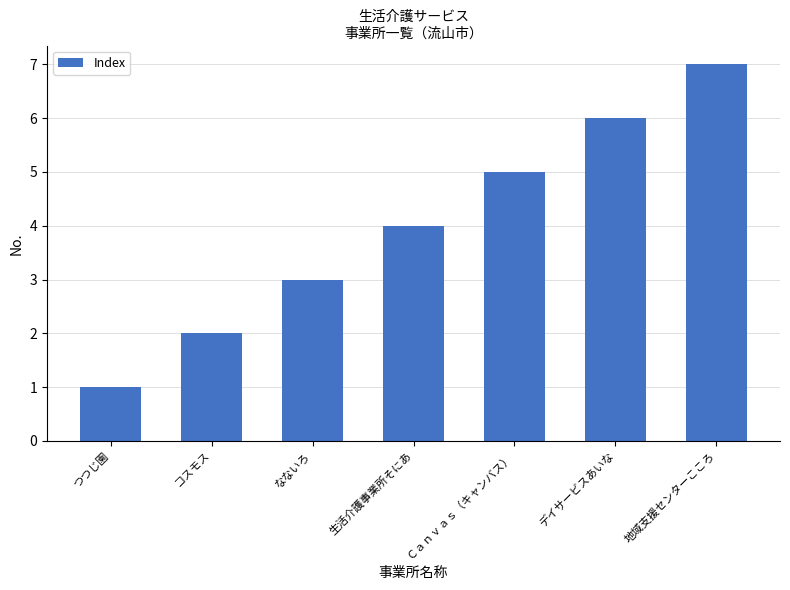

What is the difference between the maximum and second lowest values?

5